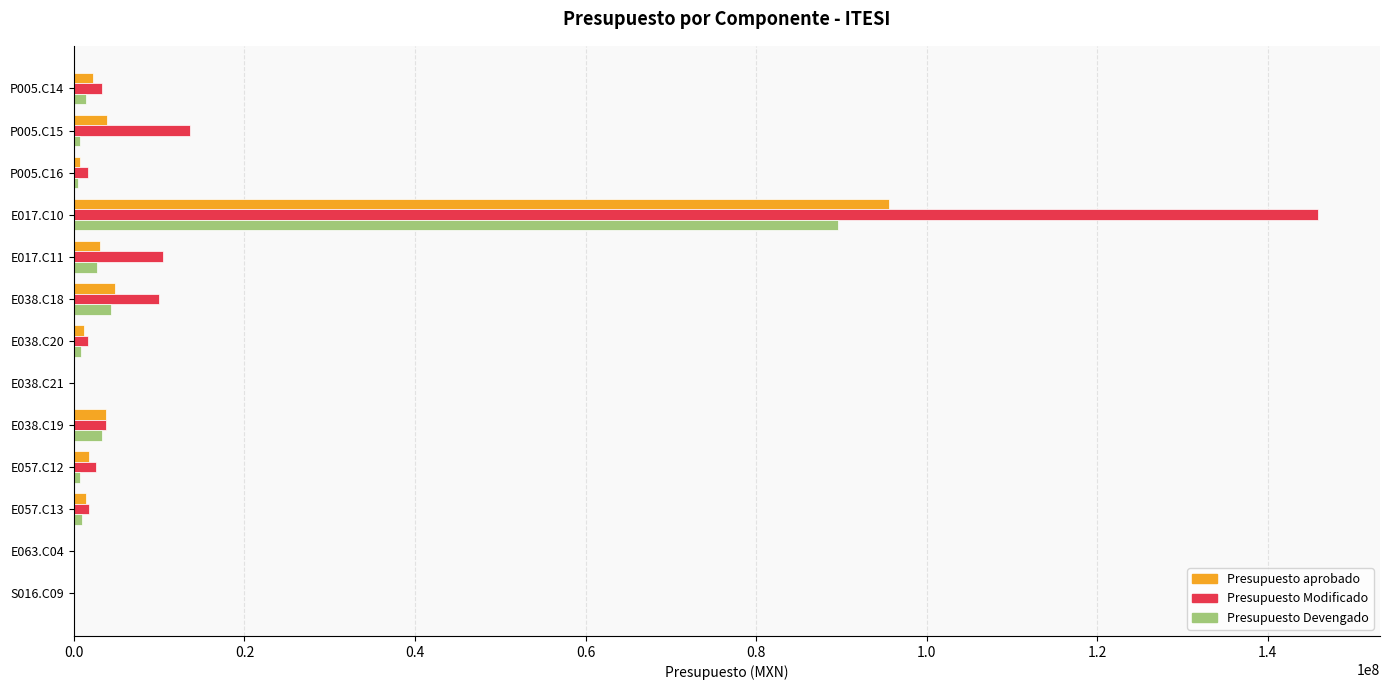

At which label is Presupuesto Modificado closest to 72941210?

P005.C15